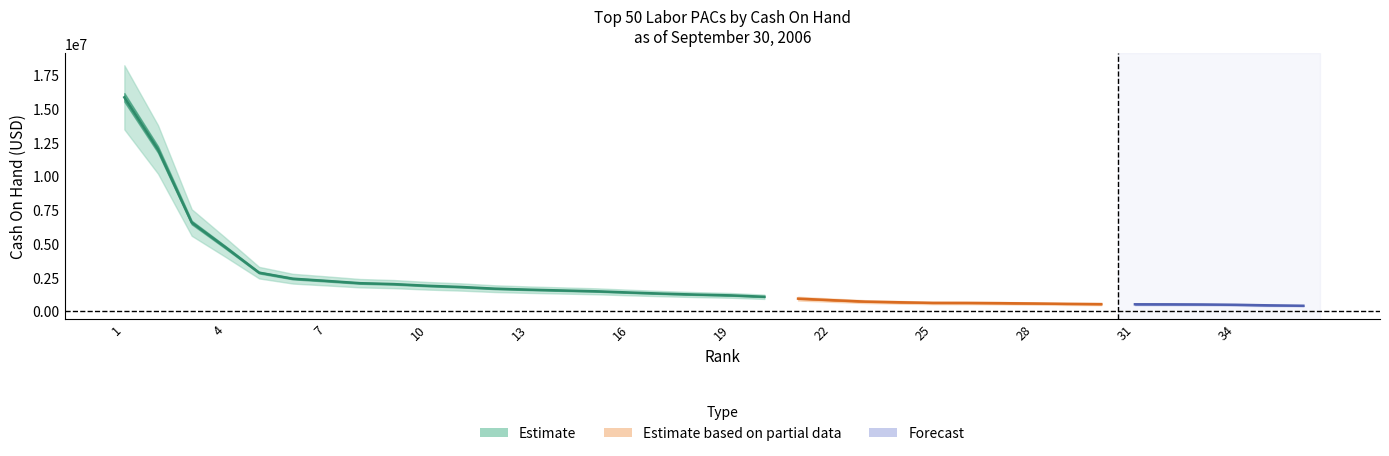

True or false: the data shows 941215.4 at 21.

True